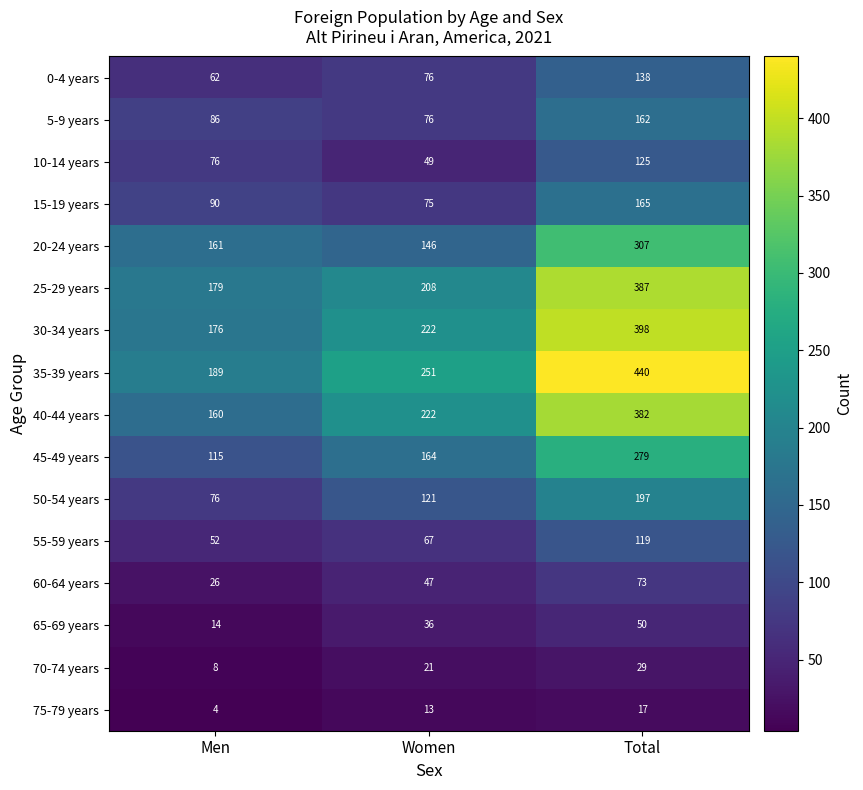

Between Women and Total, which series saw the biggest shift?

35-39 years